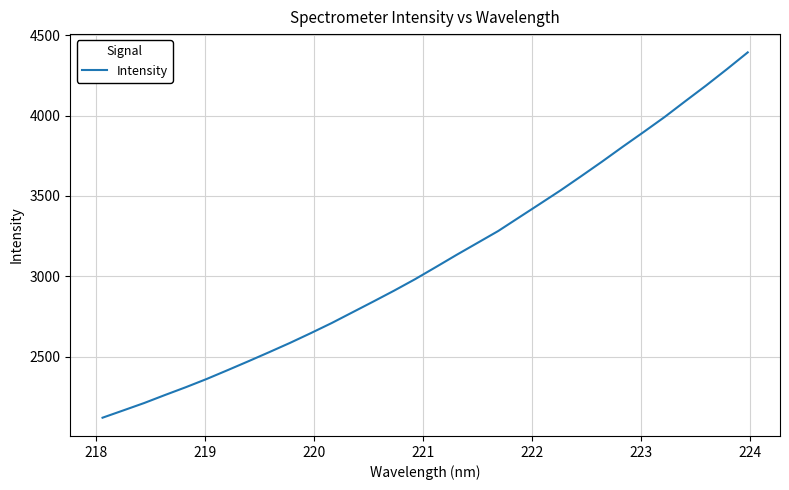

What is the smallest value displayed?

2120.7